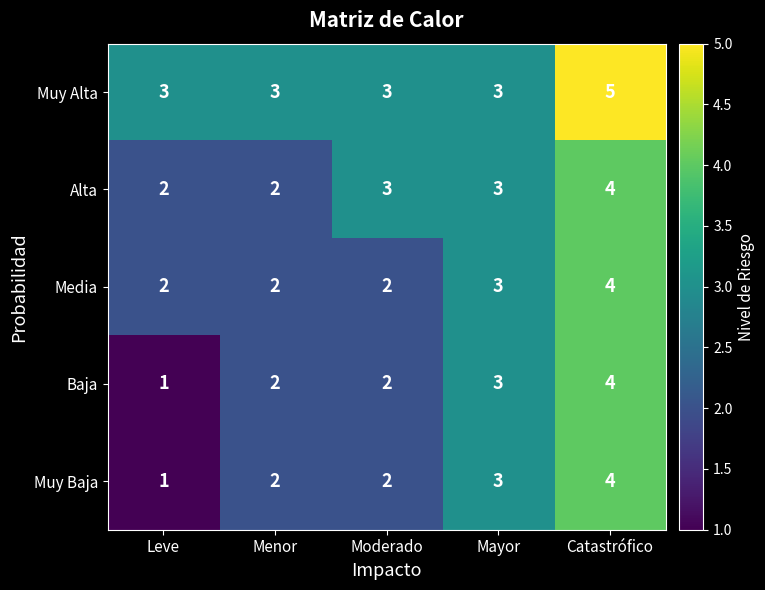

At which category does the chart reach its minimum across all series?

Leve